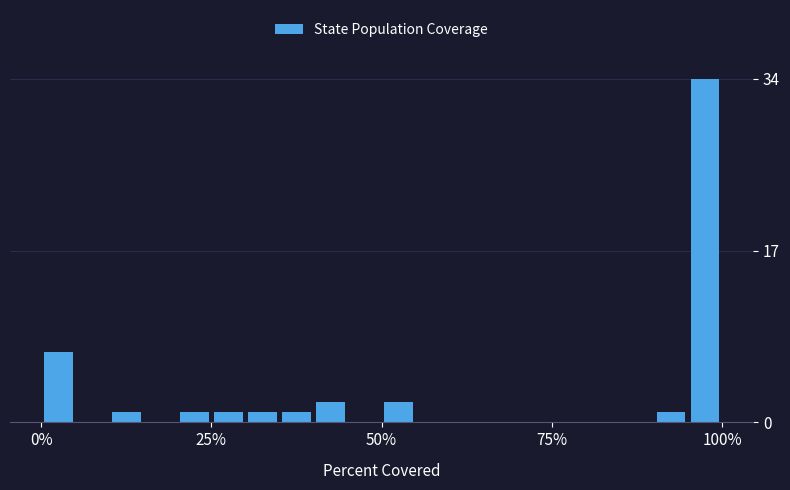

Read against the x-axis, roughly where is the centre of the tallest bar?

100